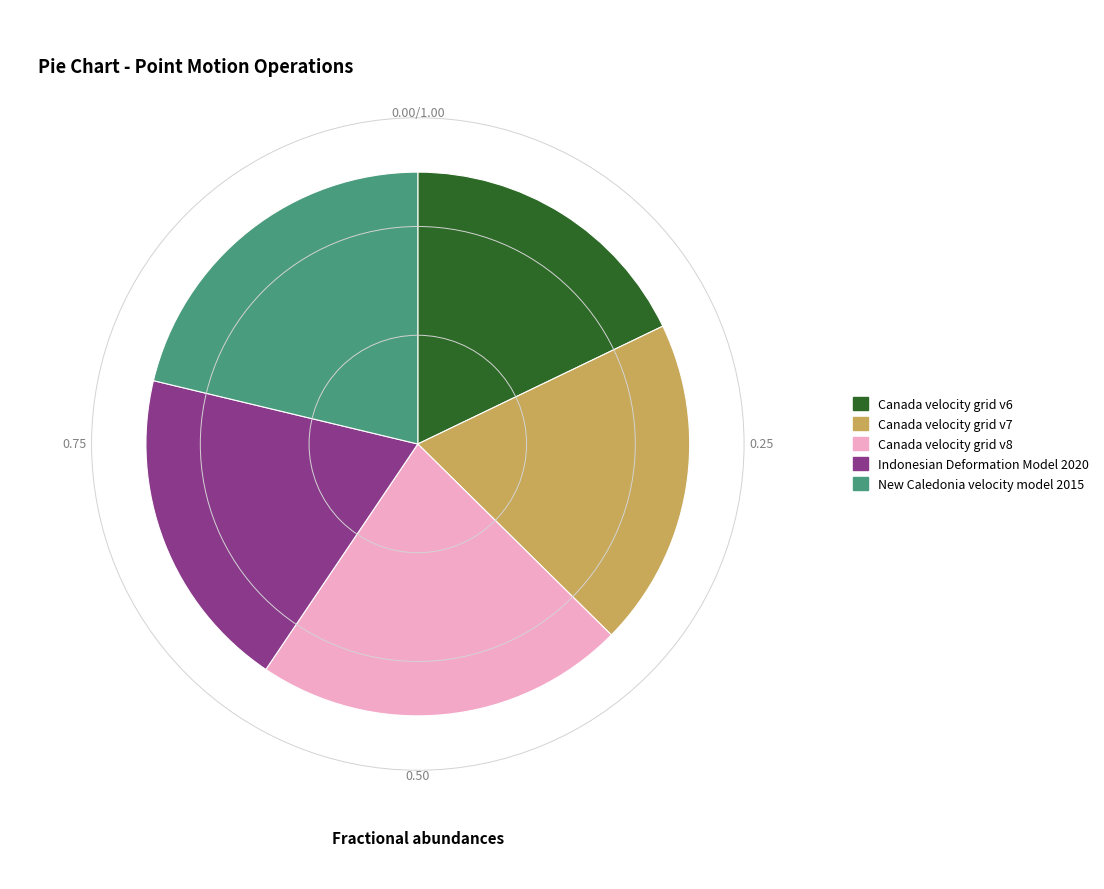

Combined, do Canada velocity grid v7 and Canada velocity grid v8 account for over 50%?

No